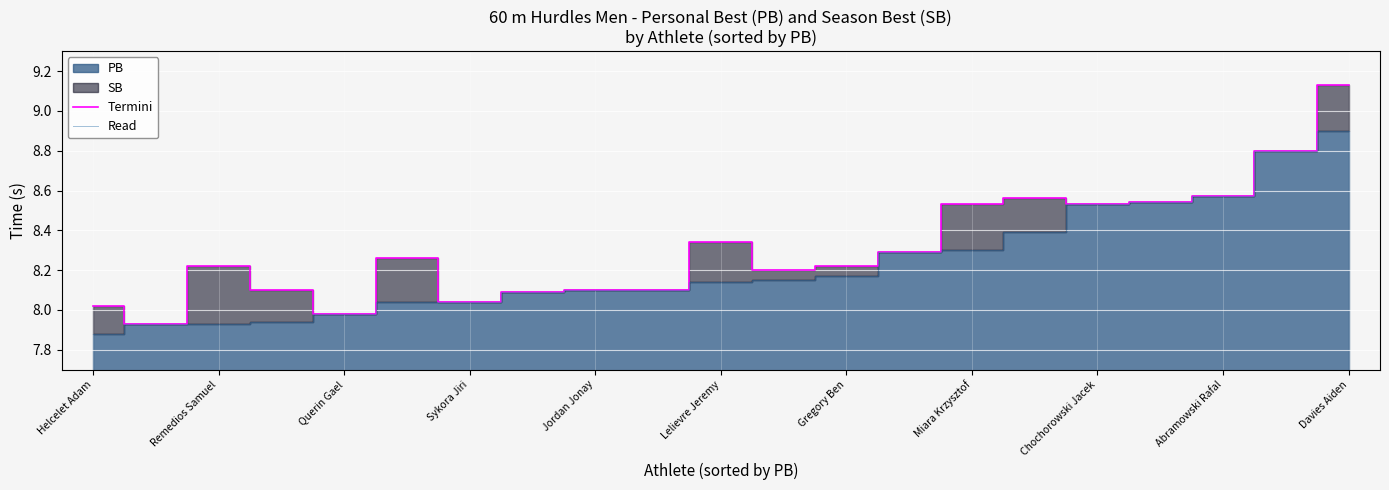

At which label does Read reach its minimum?

Helcelet Adam